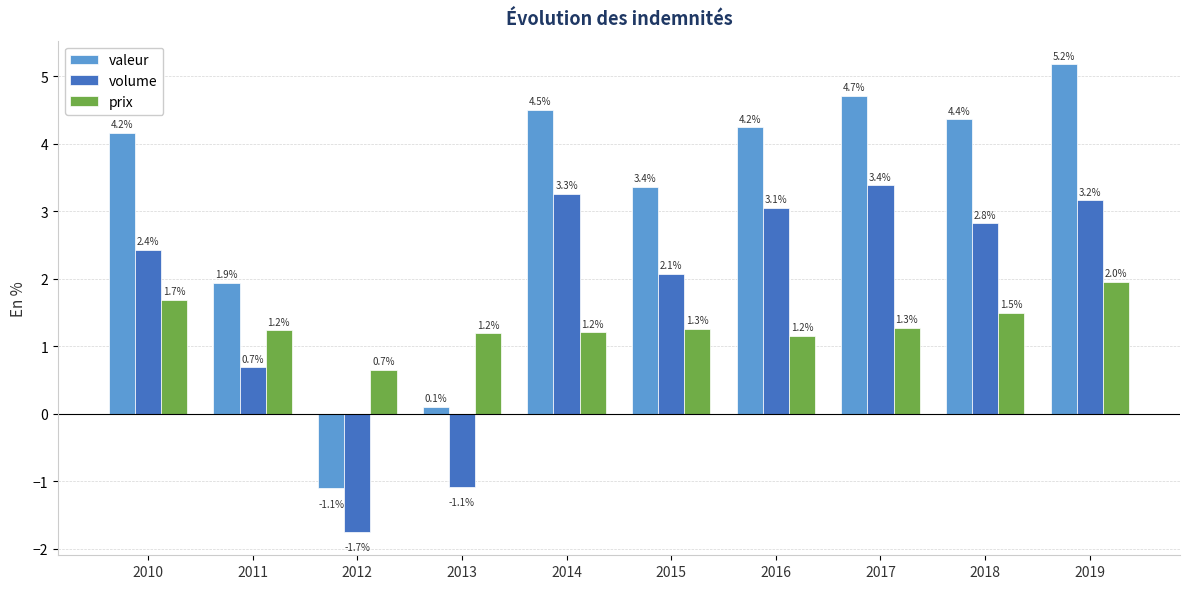

Are the bars horizontal?

No